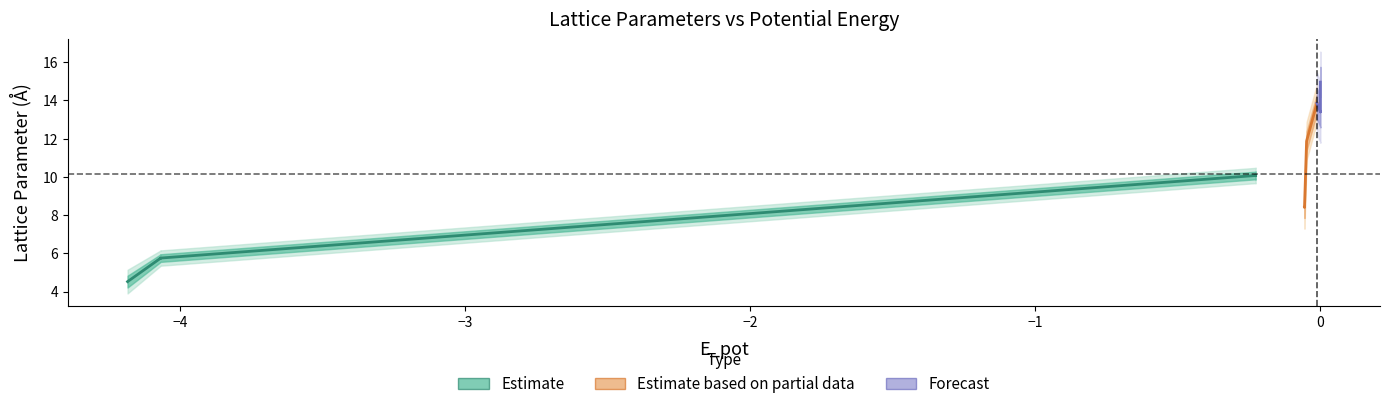

Reading left to right, transcribe all the data shown in this chart.

a: 0=4.2	1=5.8	2=5.8	3=5.8	4=5.8	5=10.1	6=10.1	7=10.1	8=10.1	9=8.3	10=8.4	11=11.9	12=11.9	13=13.9	14=13.9	15=13.4	16=13.4	17=15.0	18=15.0
b: 0=5.0	1=5.8	2=5.8	3=5.8	4=5.8	5=10.1	6=10.1	7=10.1	8=10.1	9=8.4	10=8.4	11=11.9	12=11.9	13=13.9	14=13.9	15=13.4	16=13.4	17=15.0	18=15.0
c: 0=4.4	1=5.8	2=5.8	3=5.8	4=5.8	5=10.1	6=10.1	7=10.1	8=10.1	9=8.5	10=8.4	11=11.9	12=11.9	13=13.9	14=13.9	15=13.4	16=13.4	17=15.0	18=15.0